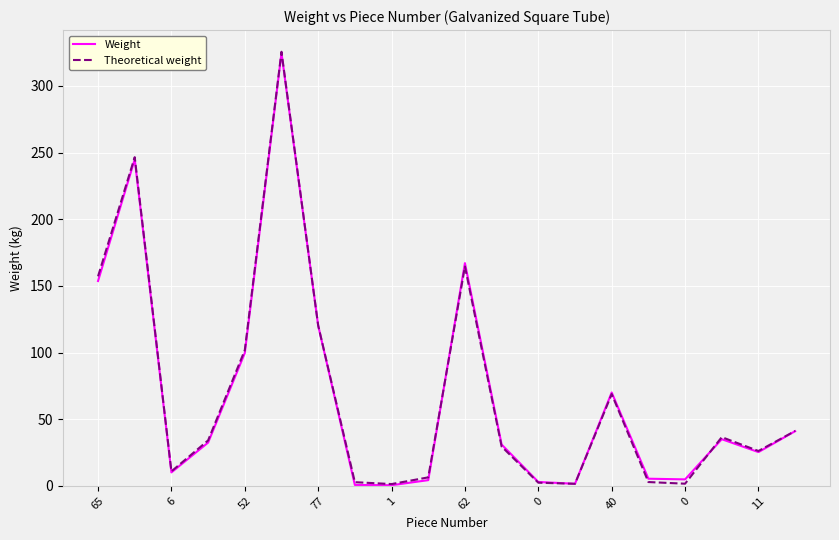

How many lines are shown in the chart?

2